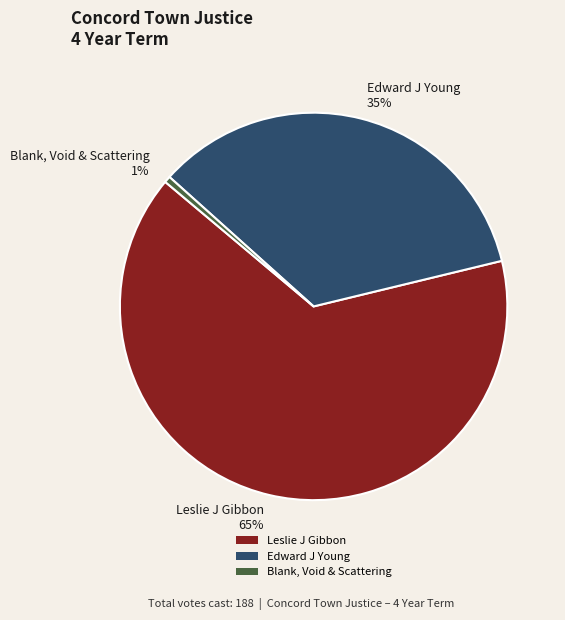

To the nearest percent, what is the average slice percentage?

33%